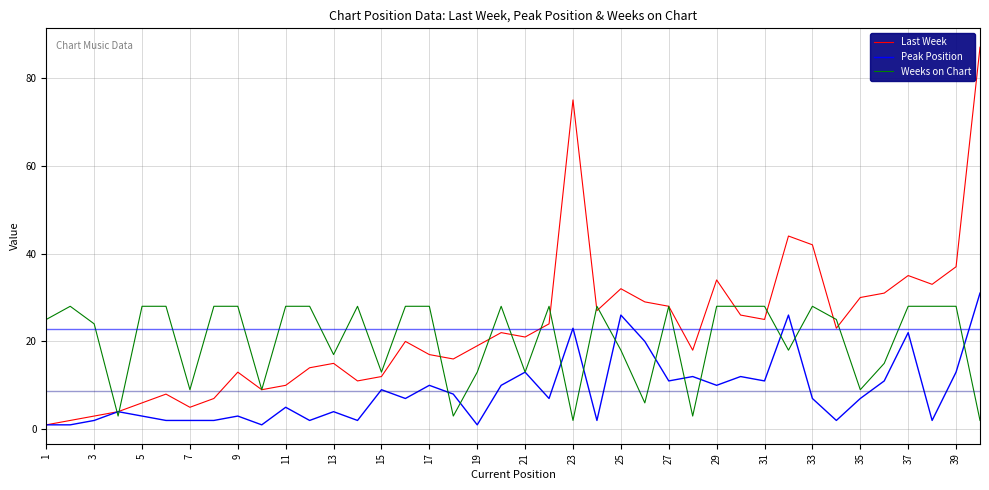

List the series in order of their overall mean, lowest first.

Peak Position, Weeks on Chart, Last Week